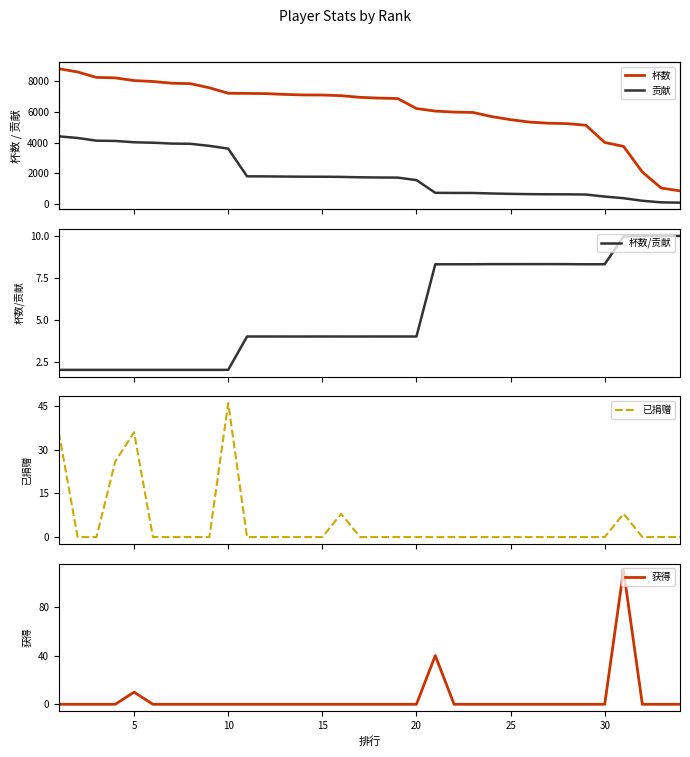

What are all the series names shown in the legend?

杯数, 贡献, 杯数/贡献, 已捐赠, 获得